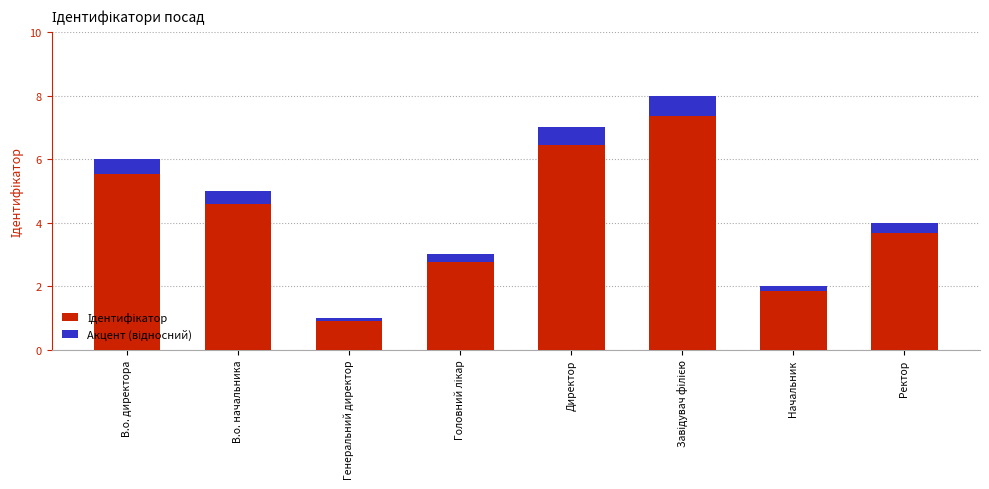

What is the label of the 2nd bar from the right?

Начальник